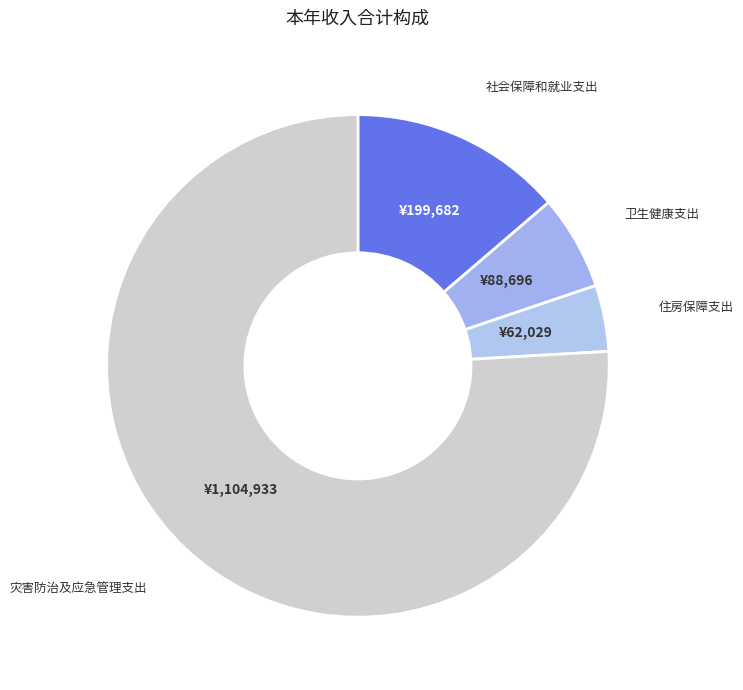

What is the majority slice?

灾害防治及应急管理支出